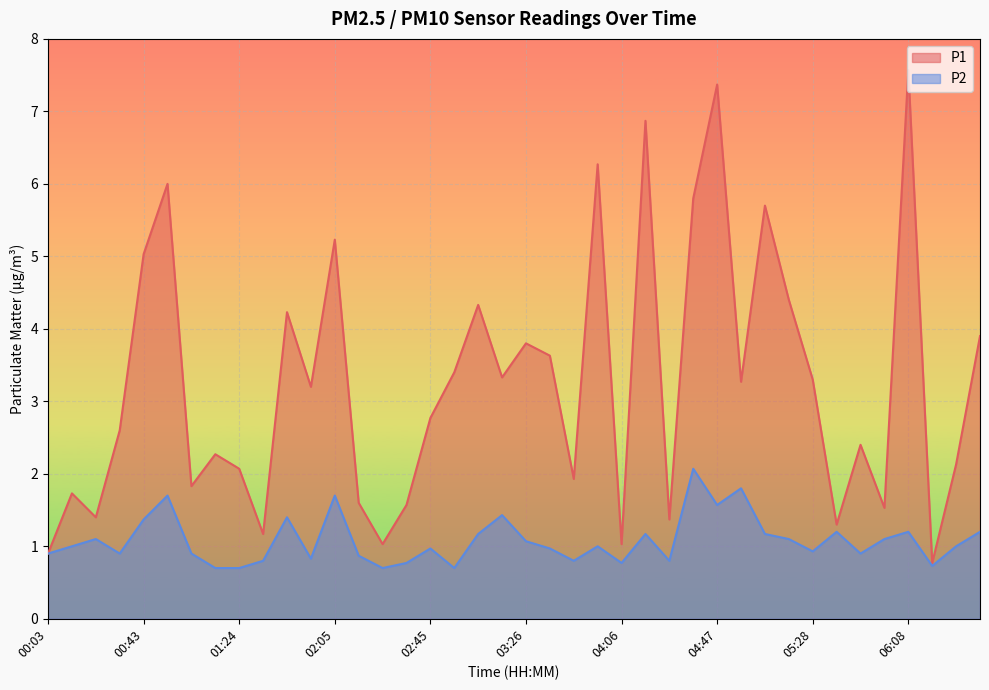

Between 02:45 and 00:43, which is larger?

00:43